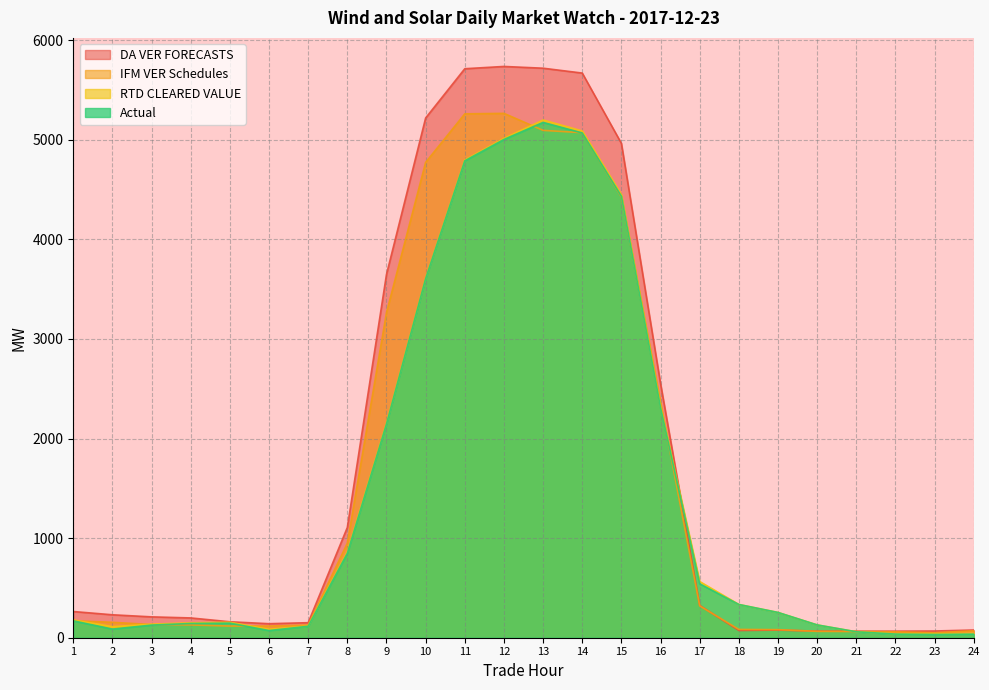

Does the chart display data point markers on the line(s)?

No